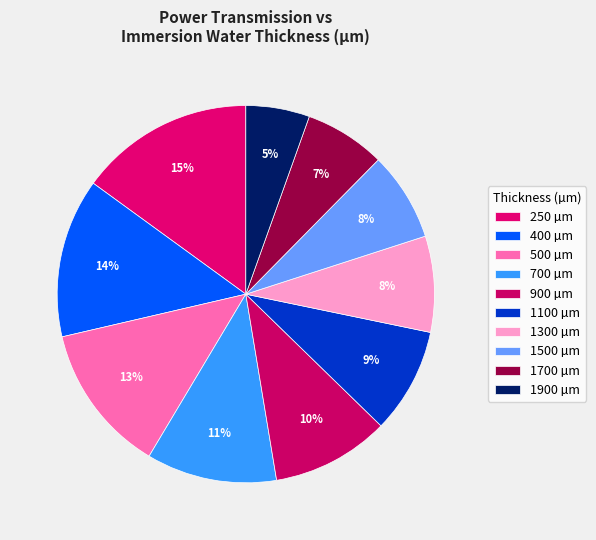

What is the smallest slice in the pie chart?

1900